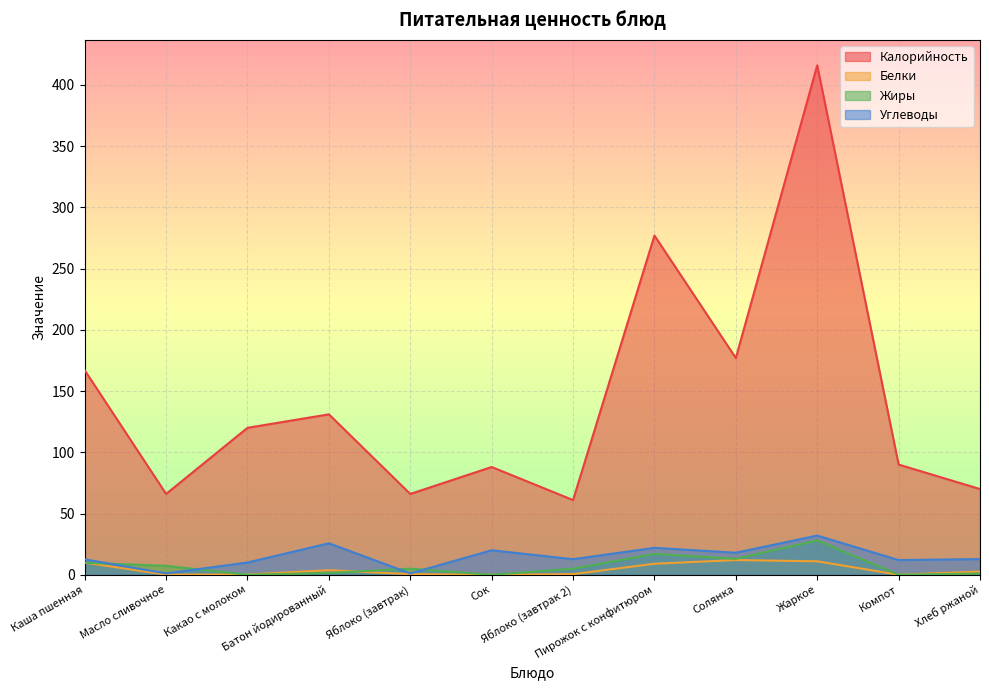

Does the chart display data point markers on the line(s)?

No